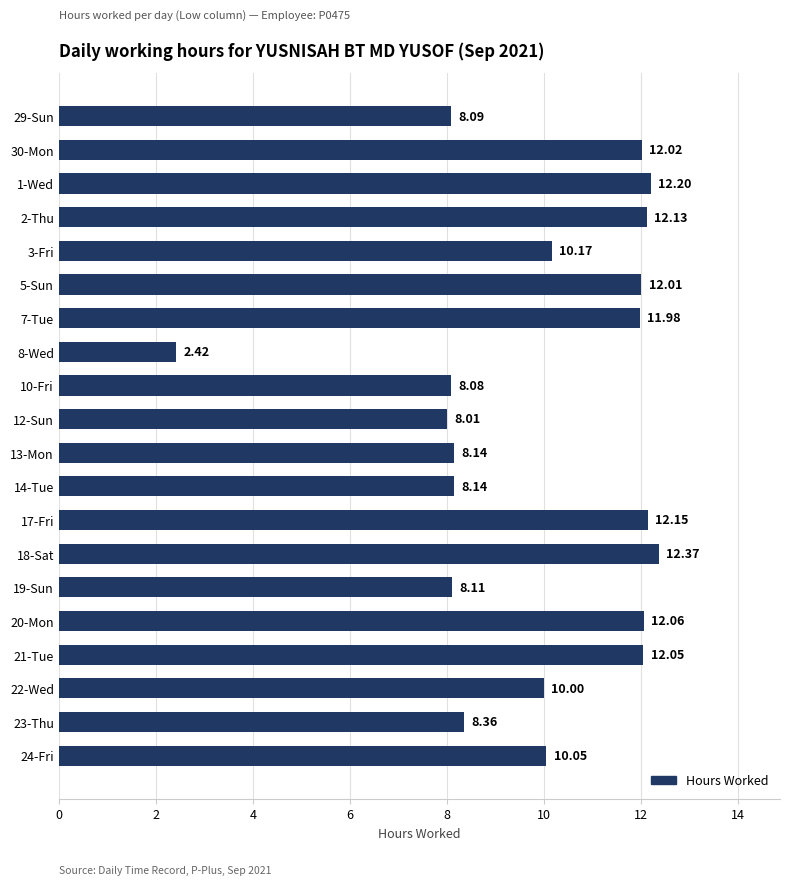

What is the sum of all values?

198.5